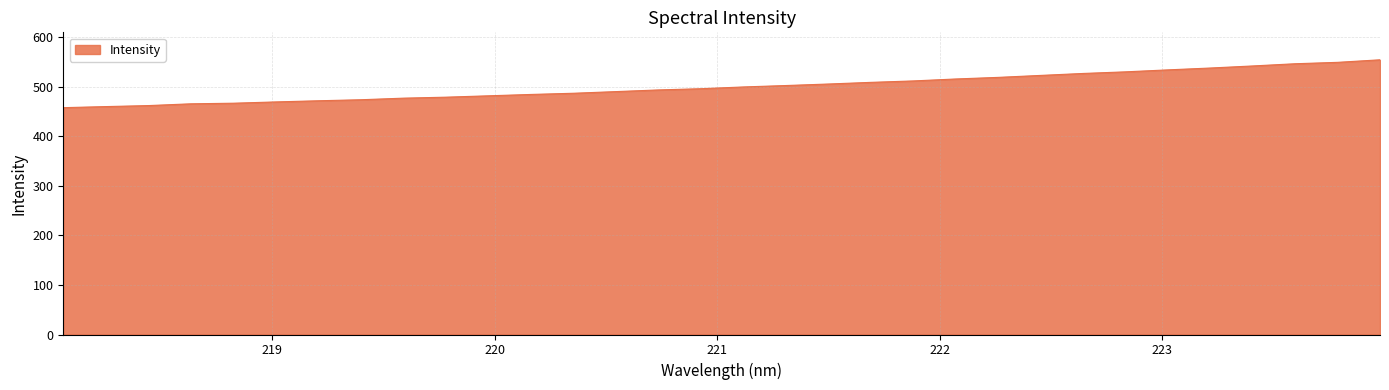

Does the chart have visible grid lines?

Yes